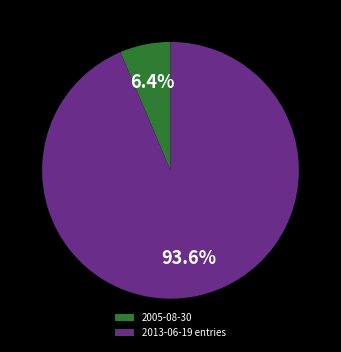

Rank the categories by value from highest to lowest.

2013-06-19 entries, 2005-08-30